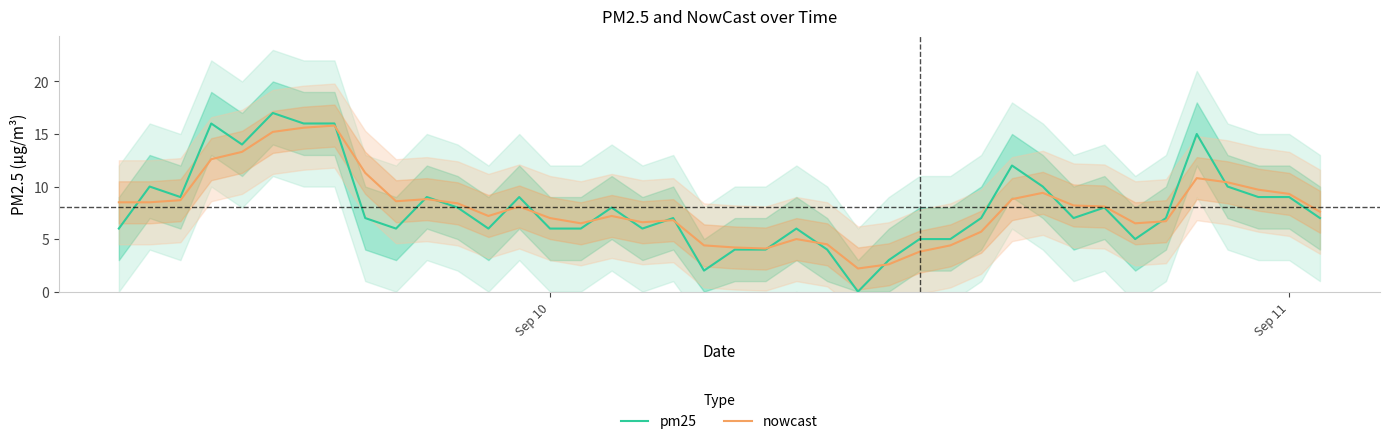

The nowcast series shows 4.9 at Sep 10. True or false?

False